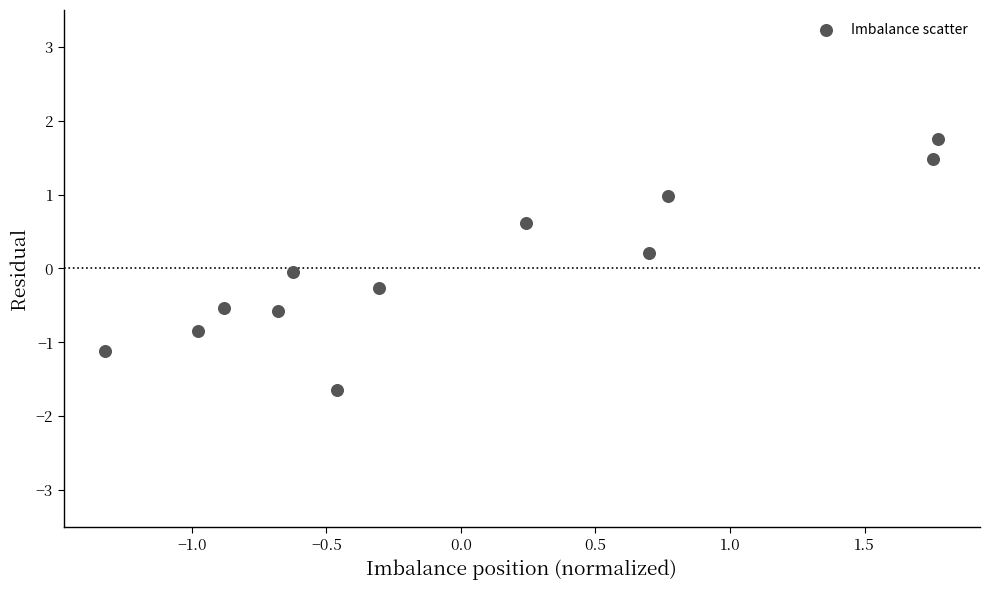

What is the range of X values (max minus min)?

3.1